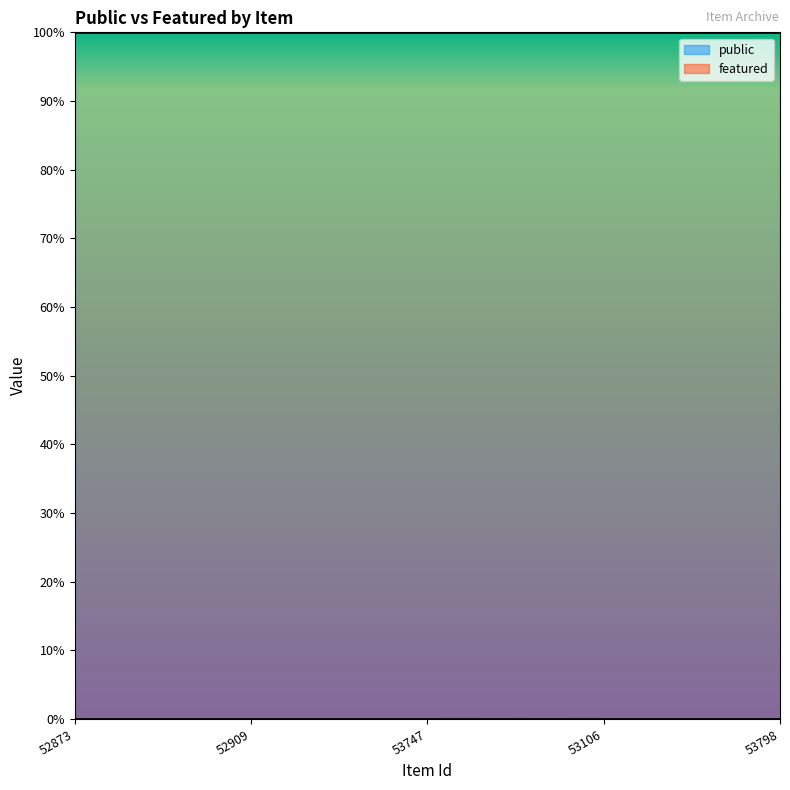

Which has a higher value, 52909 or 53747?

52909